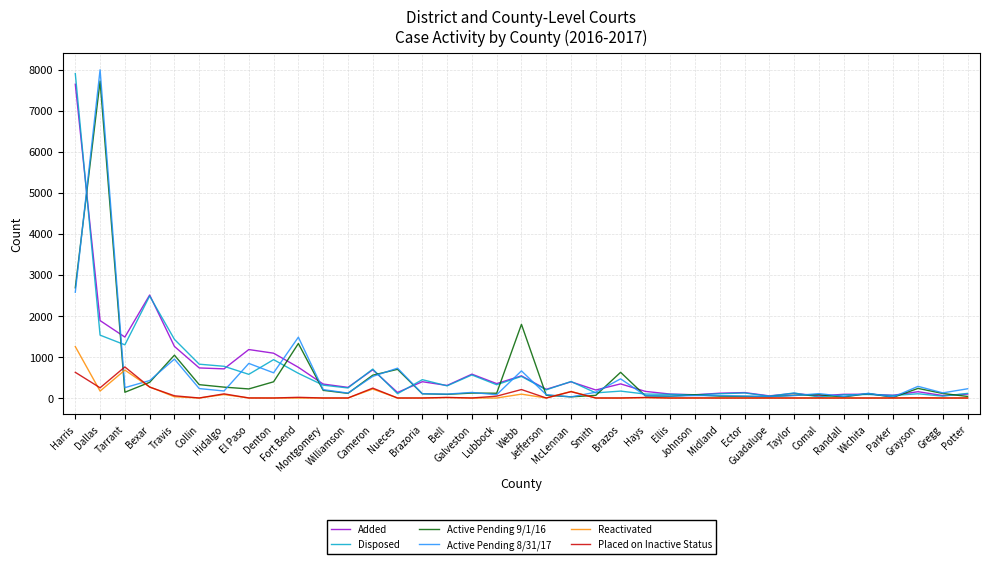

What is the maximum value for Disposed?

7906